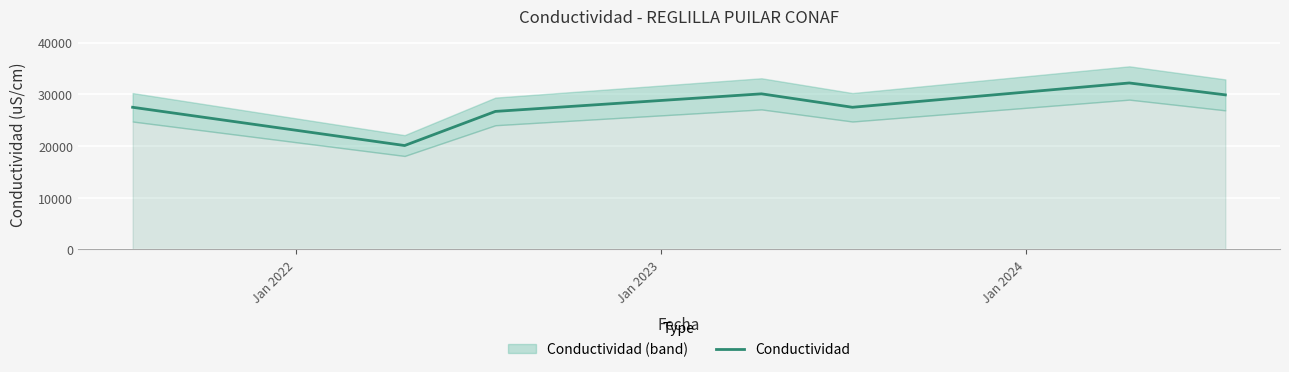

What is the minimum value for Conductividad?

20100